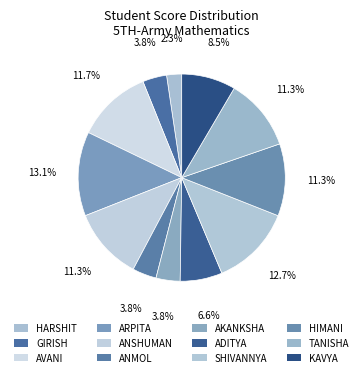

What is the total percentage of ARPITA and ANSHUMAN?

24.4%